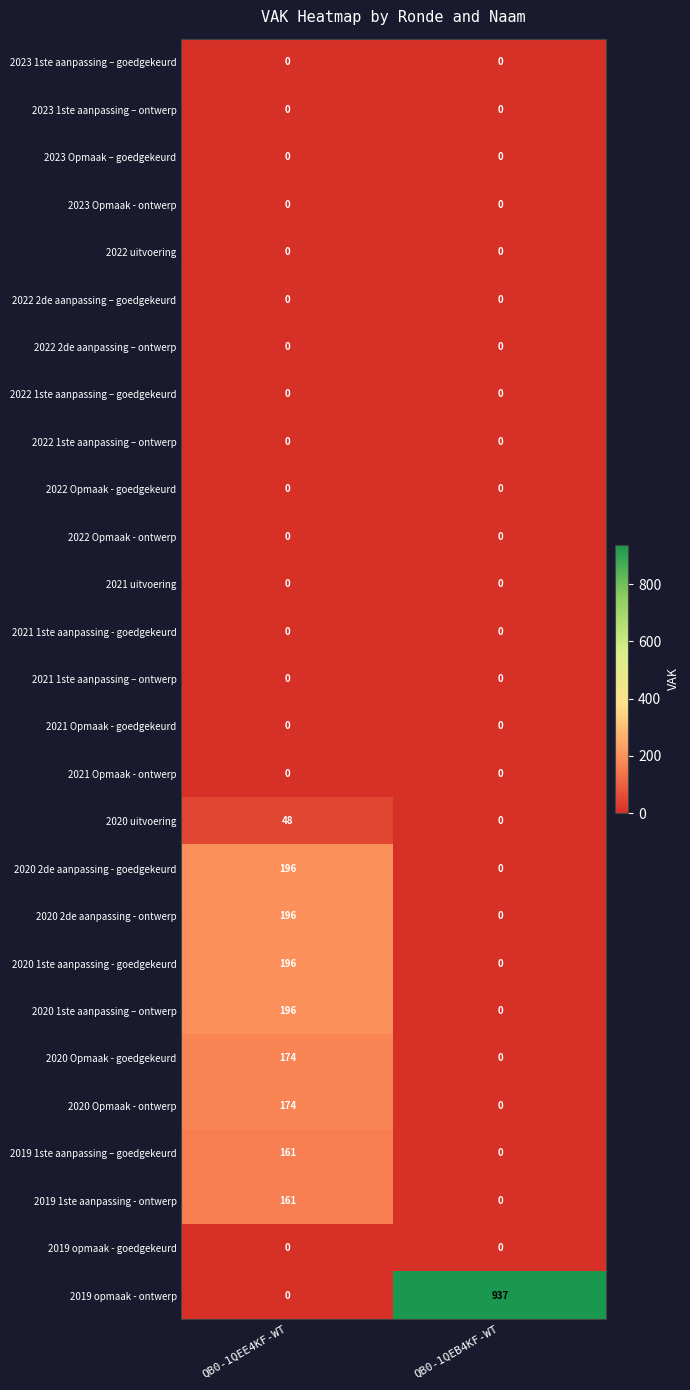

Count the number of data series in this chart.

27